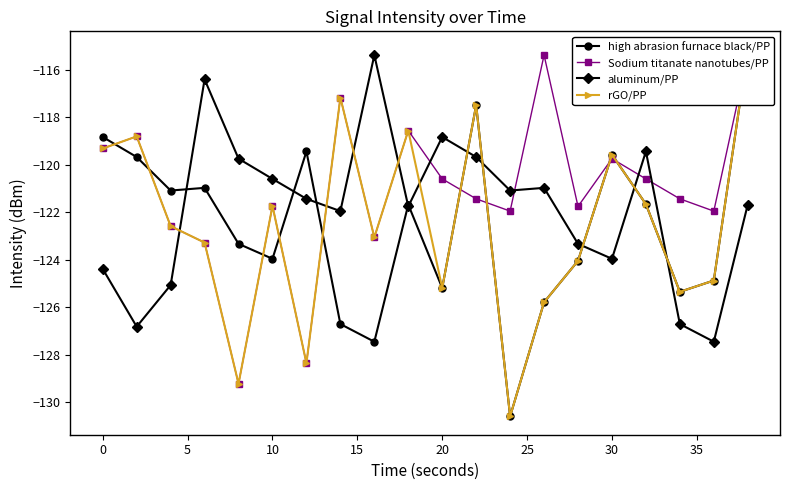

What is the maximum value for aluminum/PP?

-115.4